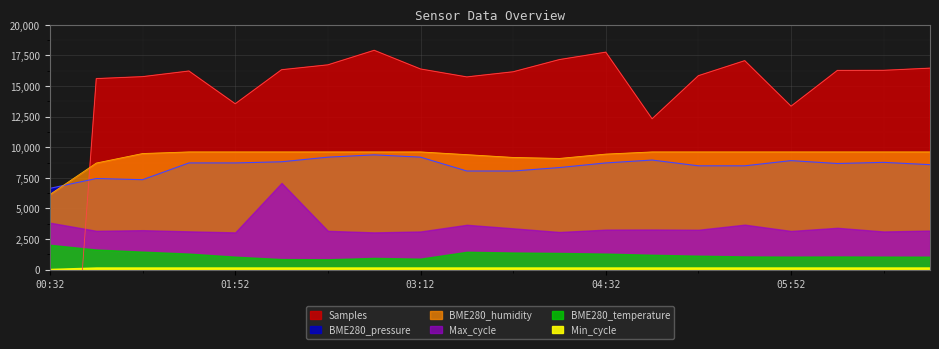

Where is the first local minimum for BME280_humidity?

04:12